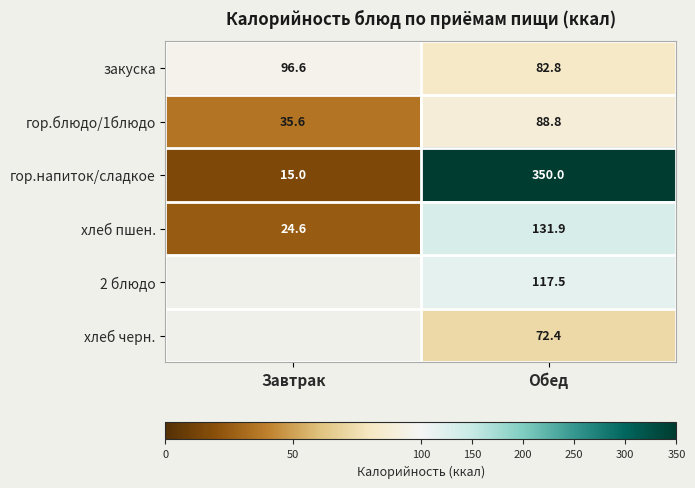

The value of закуска at Завтрак is 21.7. True or false?

False